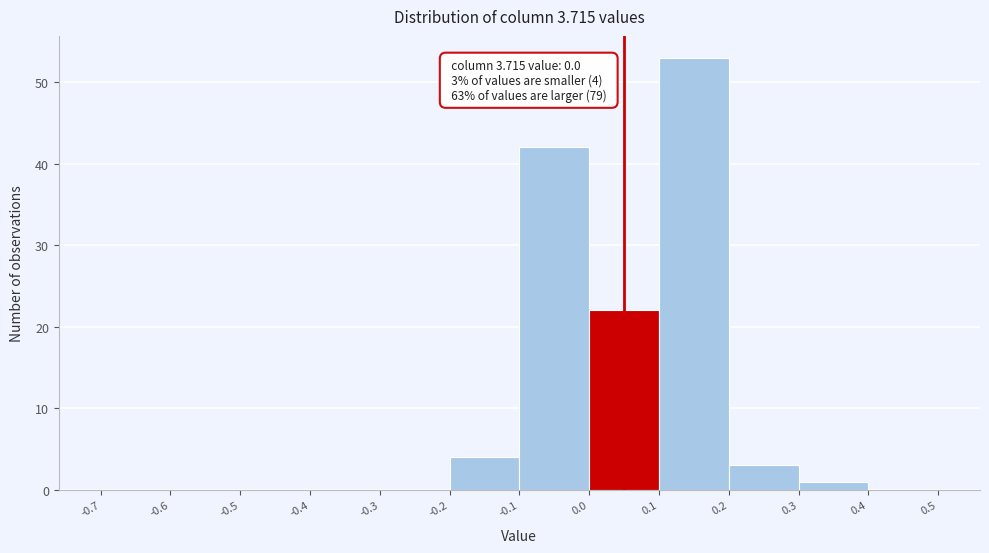

Over which range of the x-axis is the bar tallest?

0.1 to 0.2